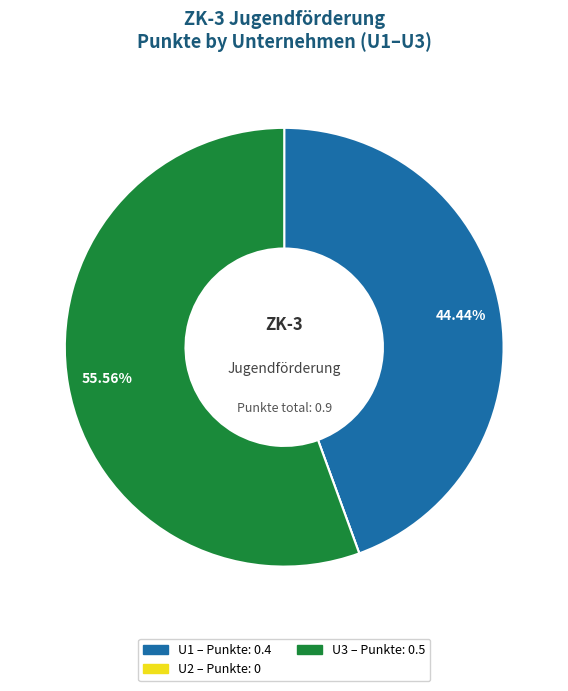

What percentage is the U1 slice, to the nearest percent?

44%